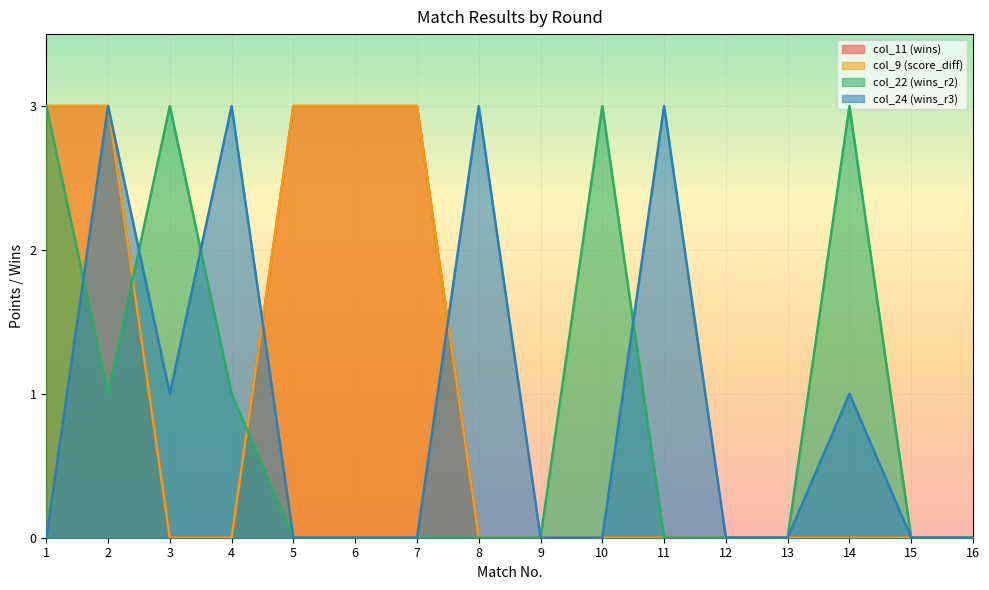

List the labels in order of col_22 (wins_r2) value, smallest first.

5, 6, 7, 8, 9, 11, 12, 13, 15, 16, 2, 4, 1, 3, 10, 14